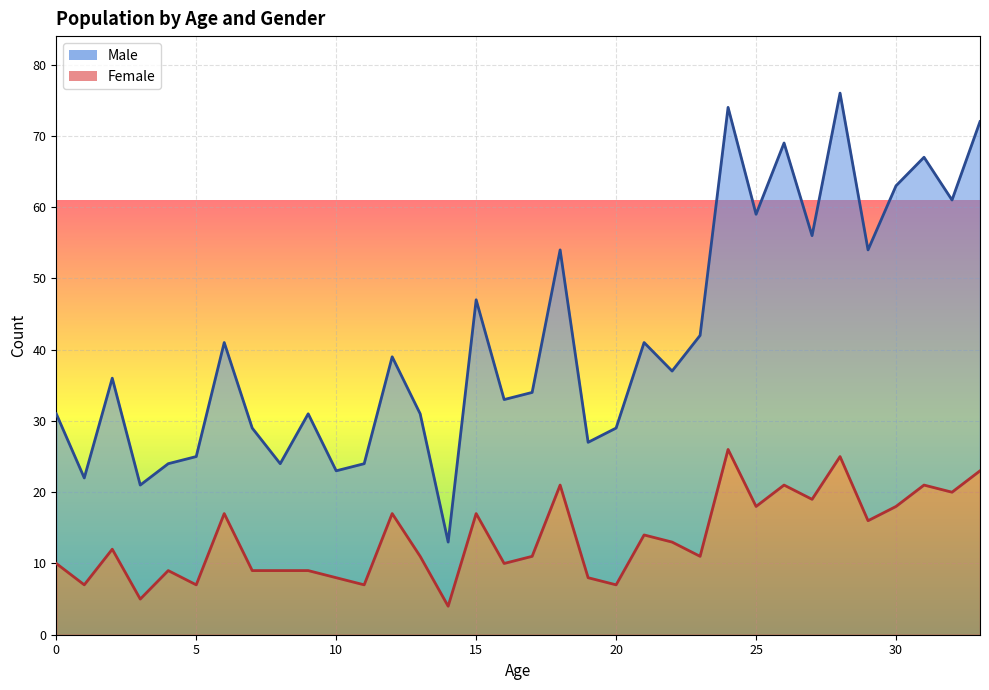

True or false: Male and Female intersect in this chart.

False